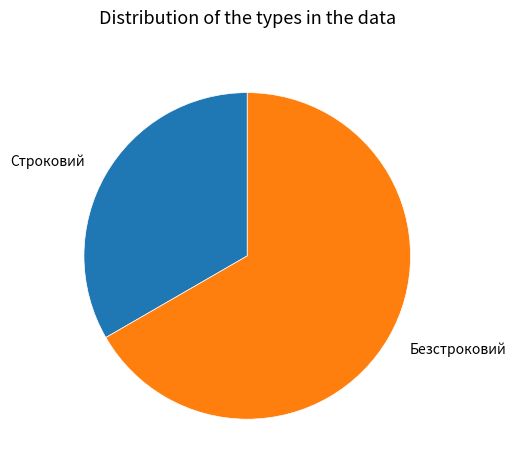

Combined, do Строковий and Безстроковий account for over 50%?

Yes